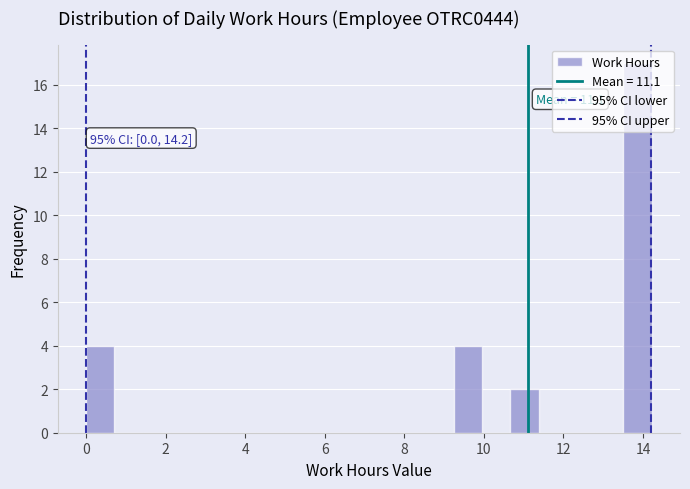

Around what value on the x-axis is the tallest bar? Give the approximate position of its centre, as read against the axis.

13.8